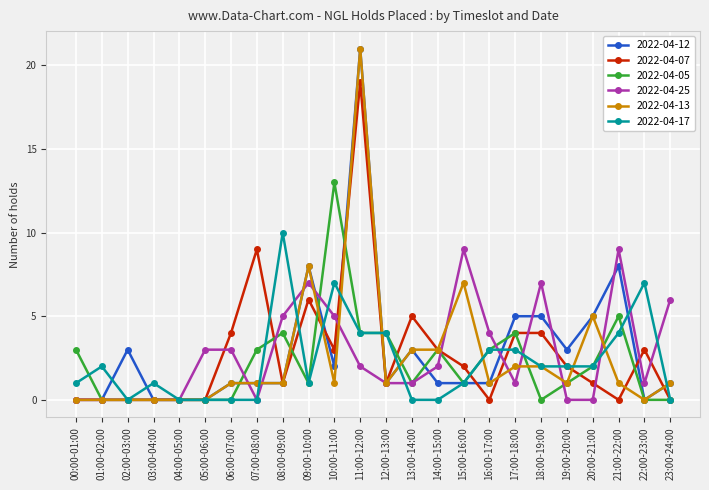

True or false: 2022-04-13 and 2022-04-17 intersect in this chart.

True